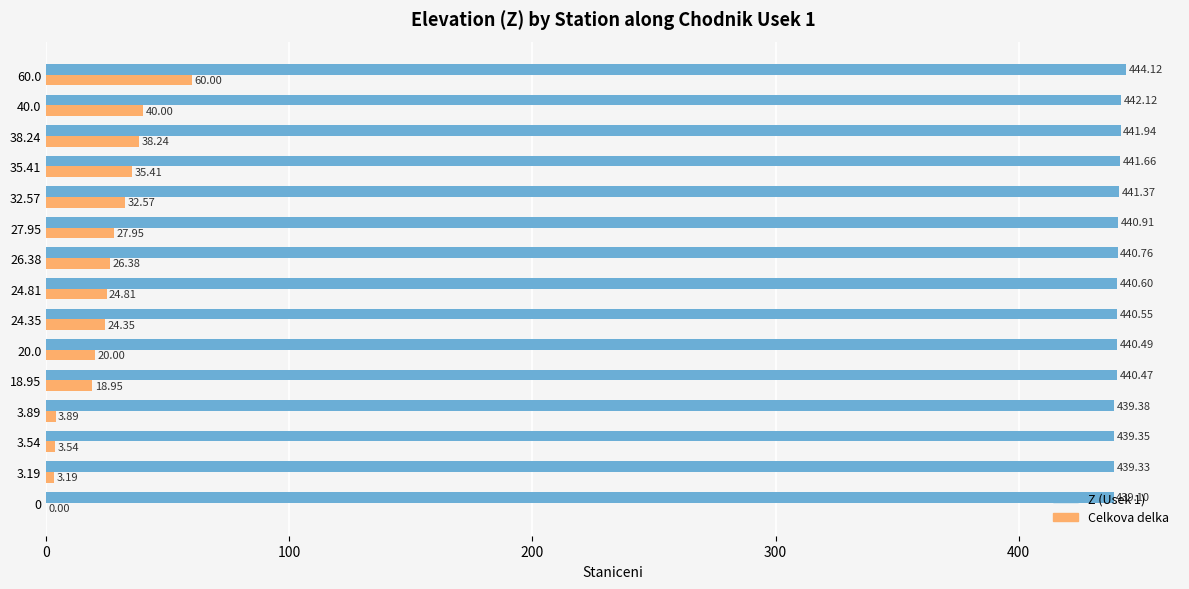

Count the number of categories in the chart.

15